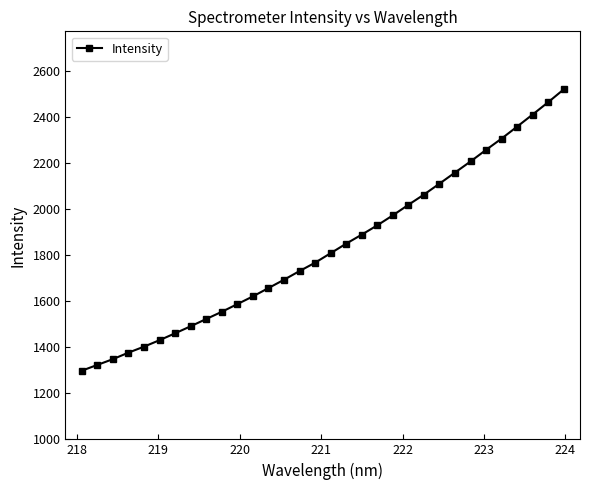

What is the sum of all values?

58571.8